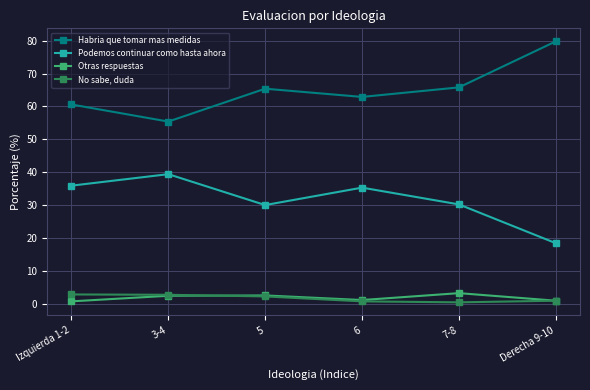

At which category does the chart reach its peak across all series?

Derecha 9-10